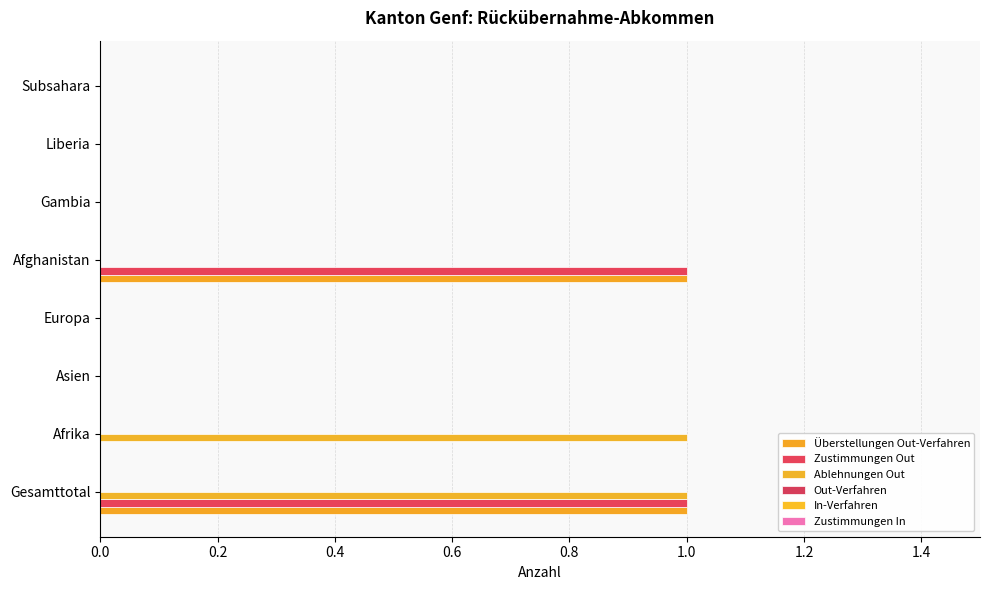

How many categories are shown in the chart?

8